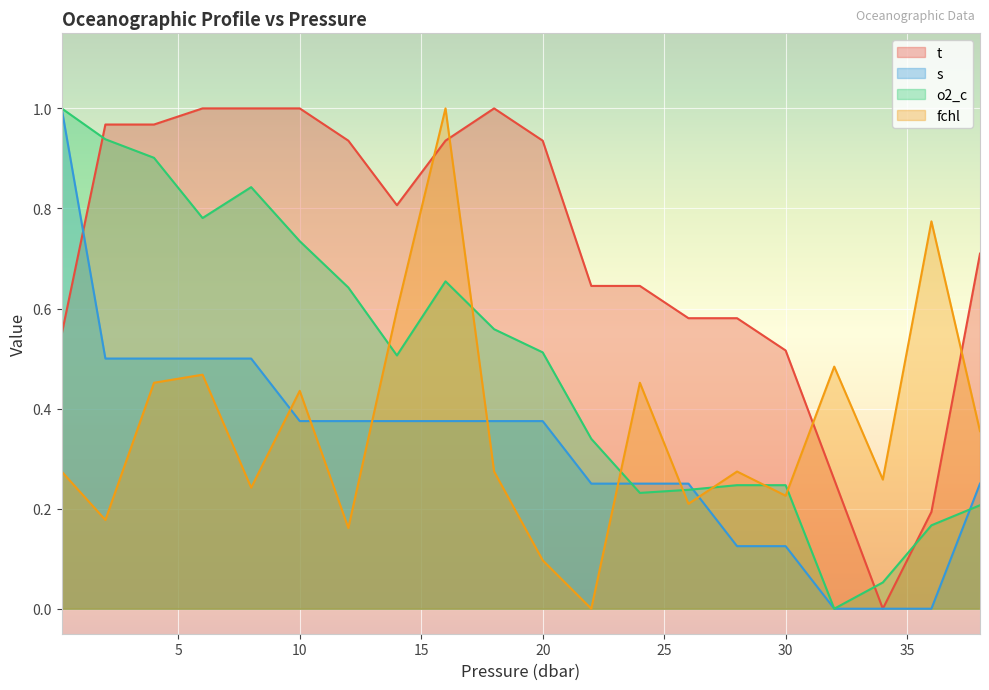

After their last crossing, which series has the higher values: t or fchl?

t